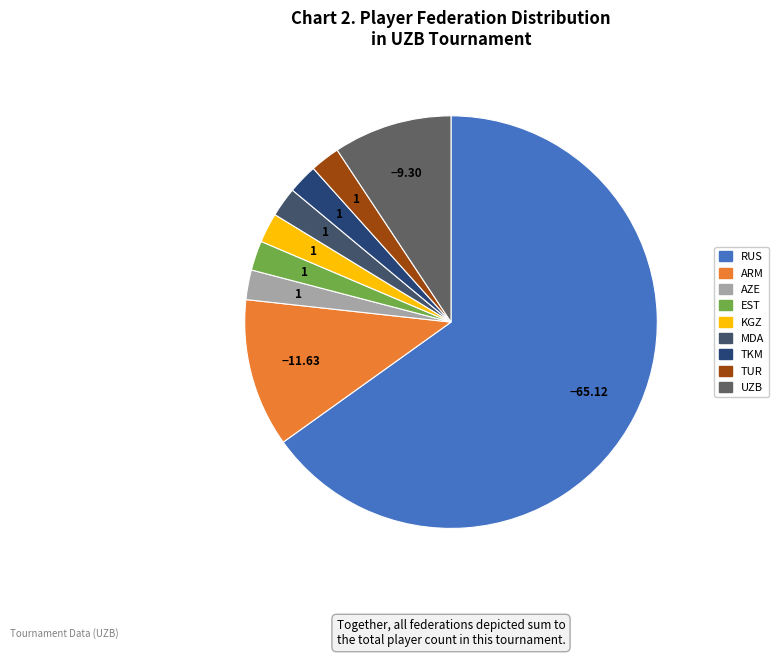

To the nearest percent, what is the average slice percentage?

11%